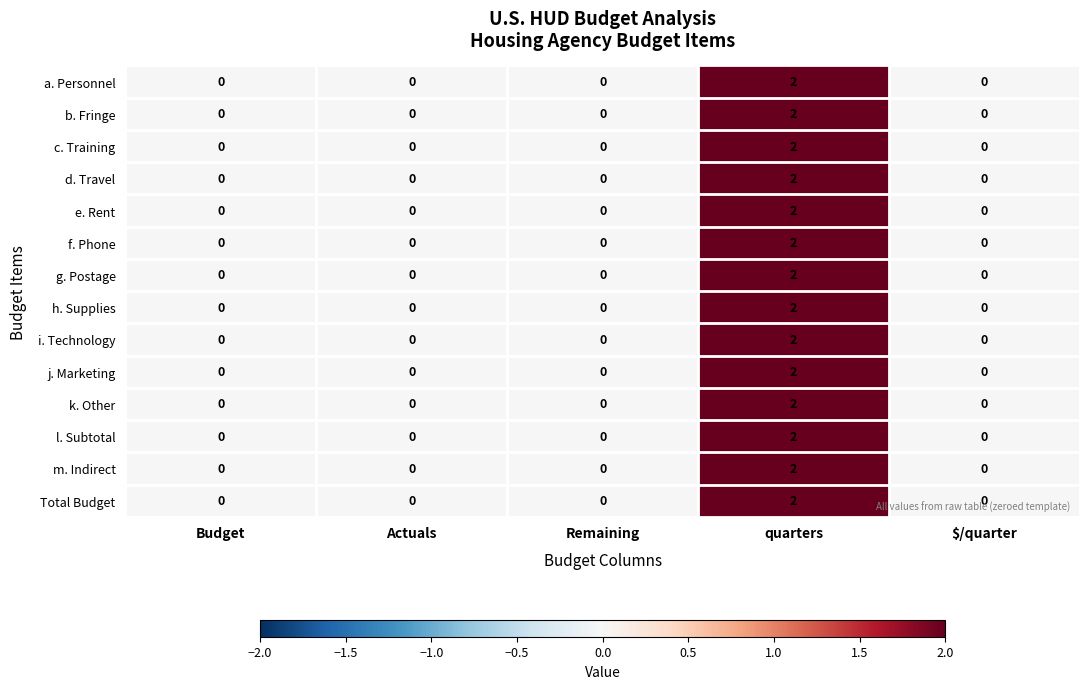

How many categories are shown in the chart?

5